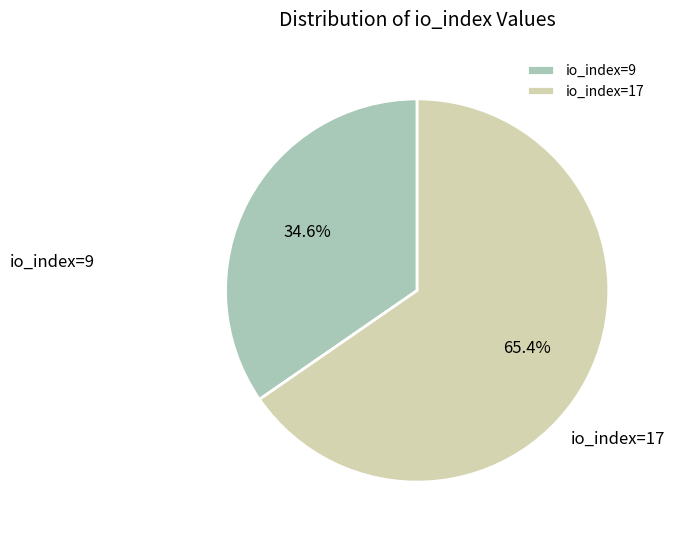

Is it true that io_index=9 is 35% of the pie?

True